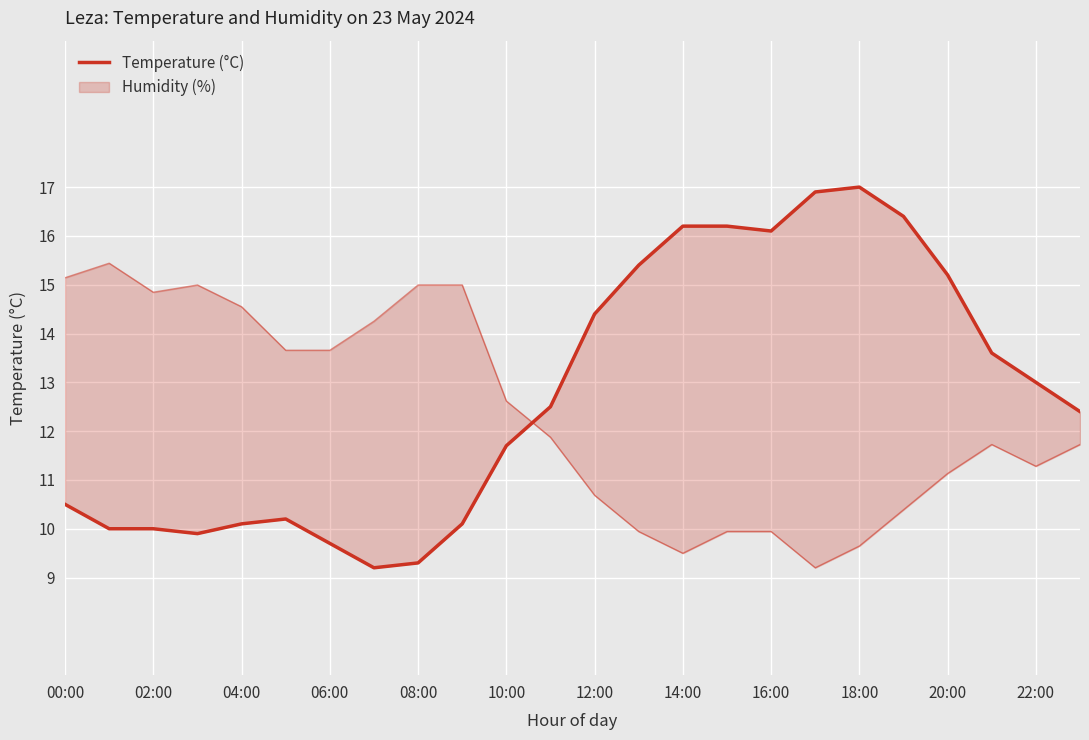

How many points are lower than both their immediate neighbors (excluding endpoints)?

3